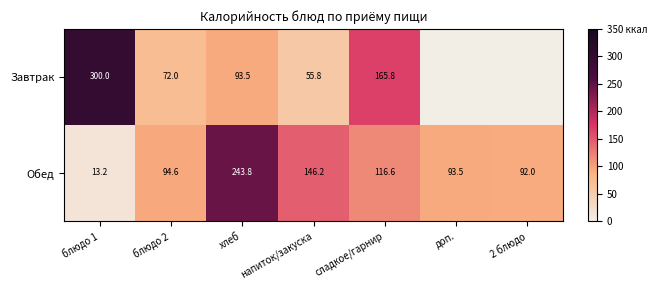

At how many categories does at least one series exceed 190?

2